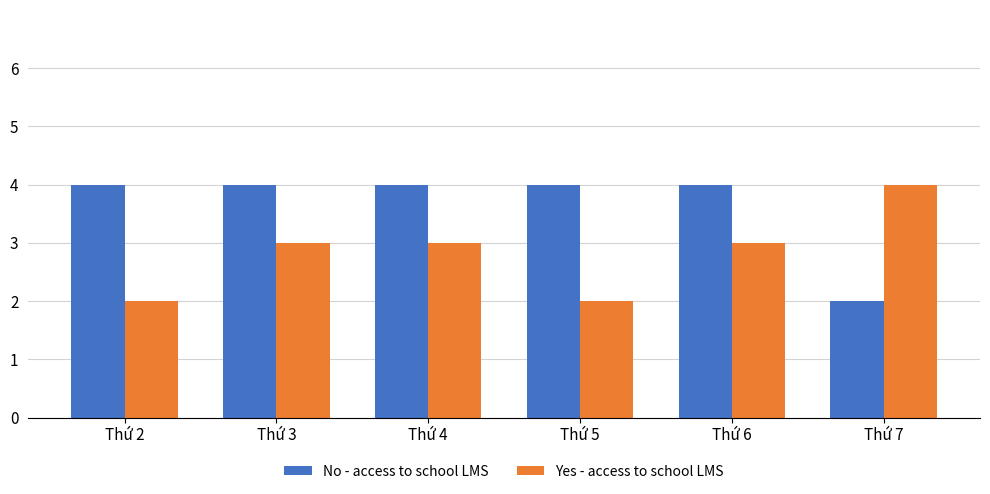

Reading left to right, what are all the values shown in this chart?

No - access to school LMS: 4	4	4	4	4	2
Yes - access to school LMS: 2	3	3	2	3	4